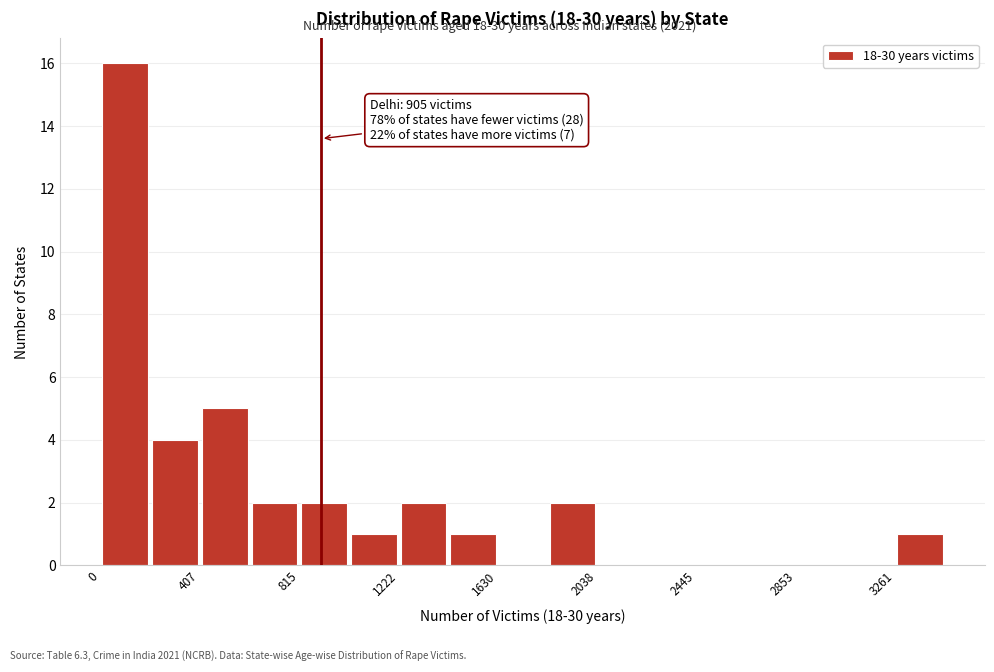

Over which range of the x-axis is the bar tallest?

0 to 200